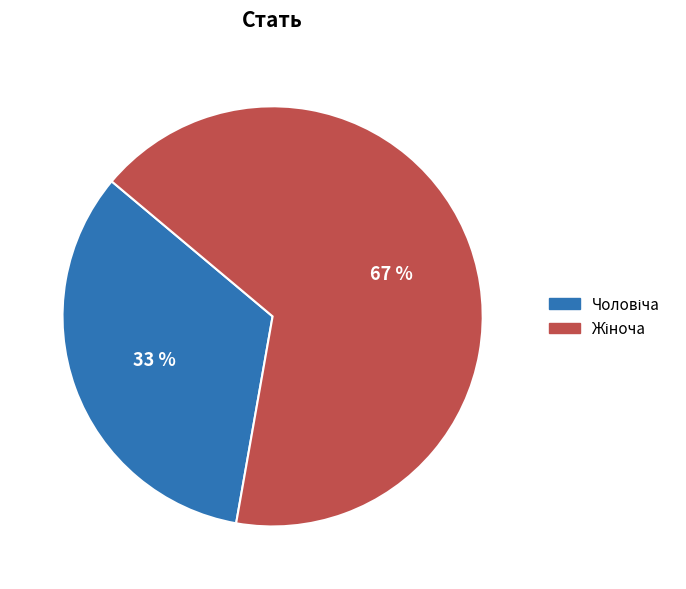

To the nearest percent, what is the average slice percentage?

50%